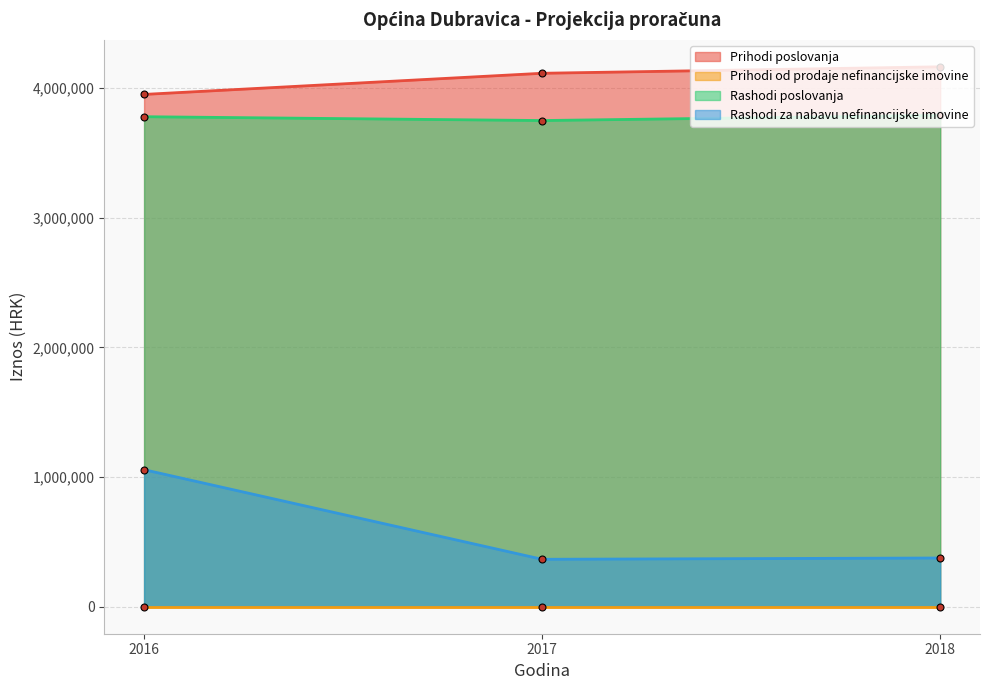

What is the difference between the maximum and minimum values in the Rashodi poslovanja series?

40000